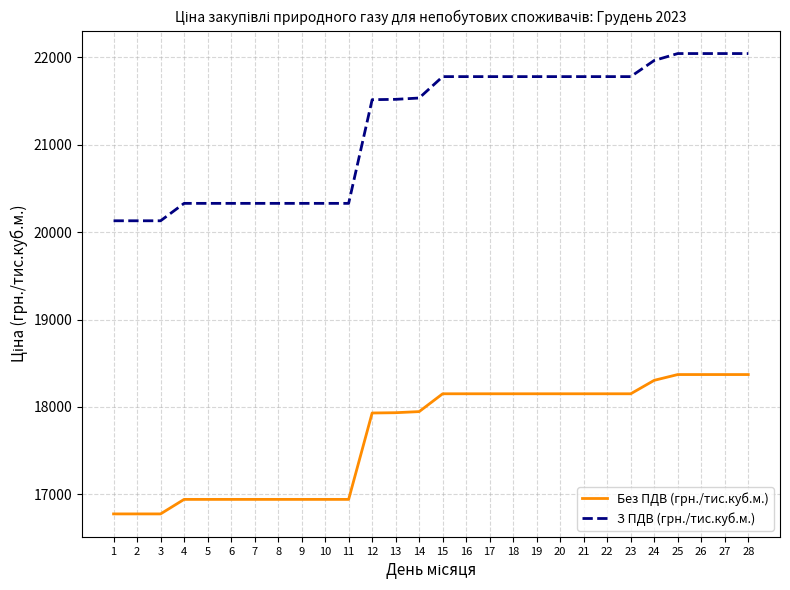

The З ПДВ (грн./тис.куб.м.) series shows 21780.0 at 22. True or false?

True